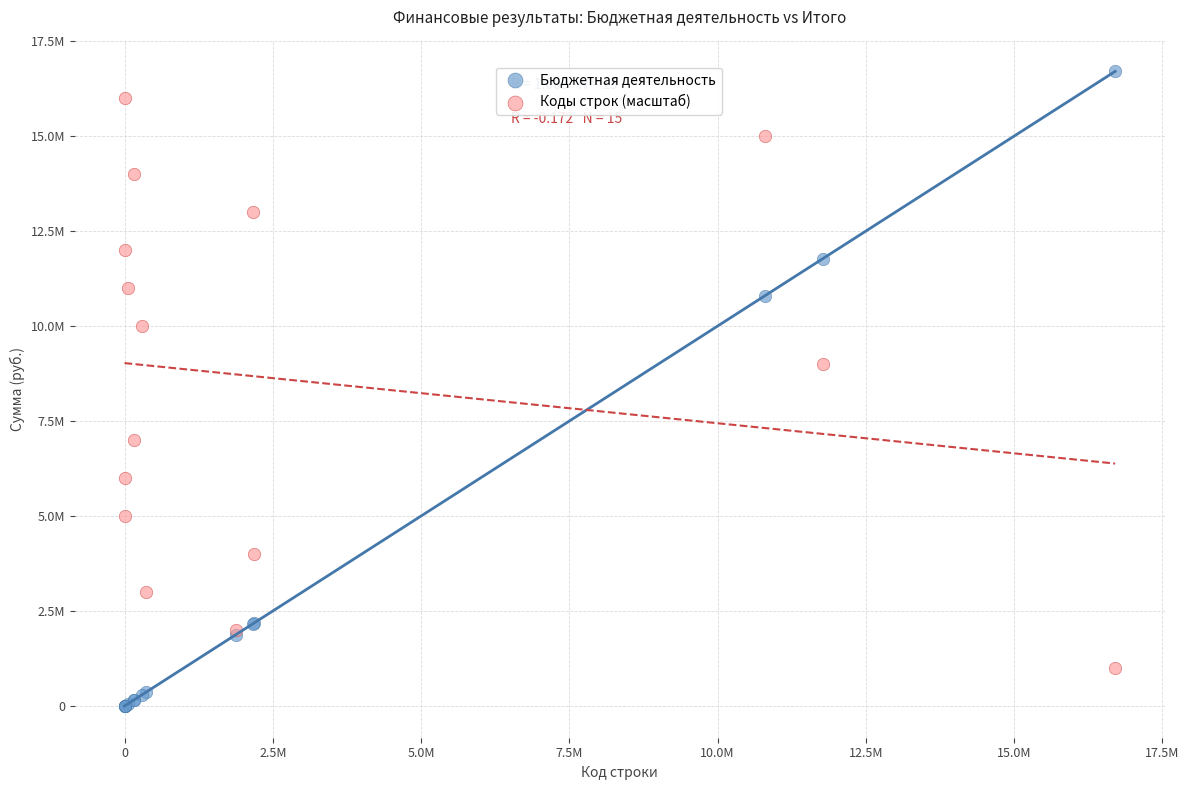

What are all the series names shown in the legend?

Бюджетная деятельность, Коды строк (масштаб)